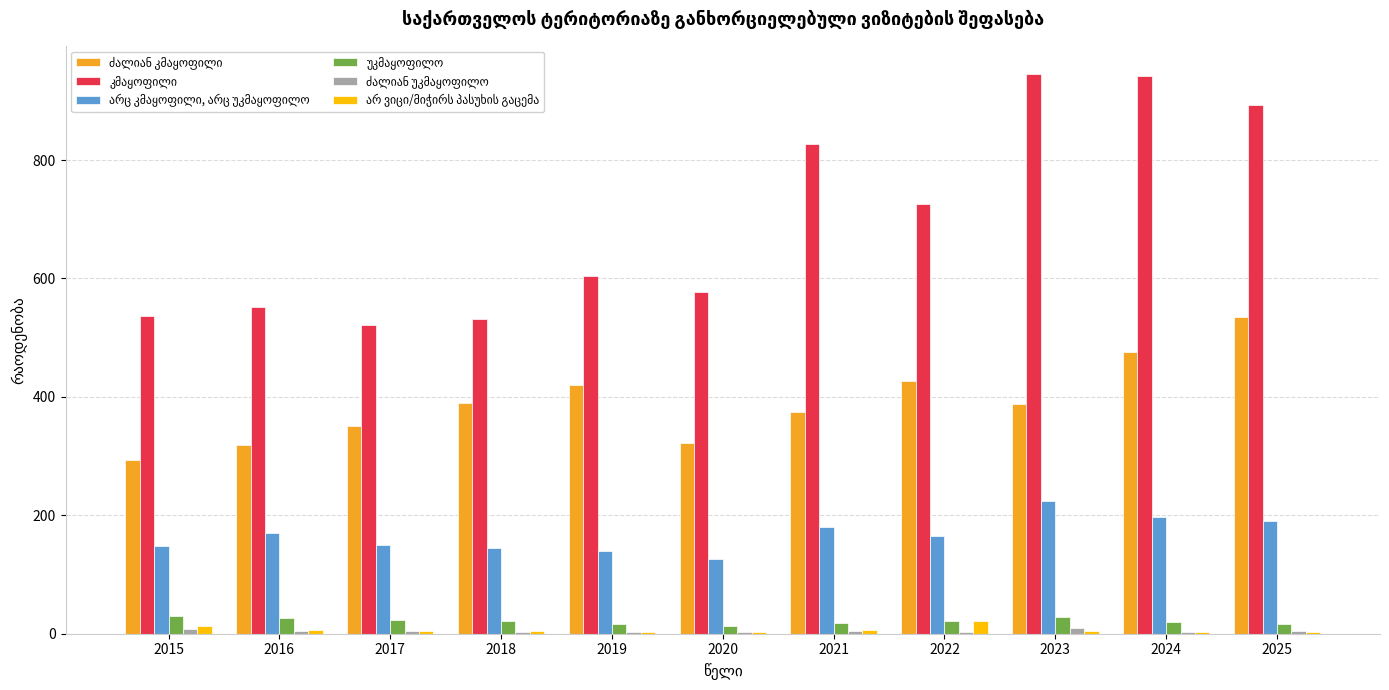

Are the bars horizontal?

No